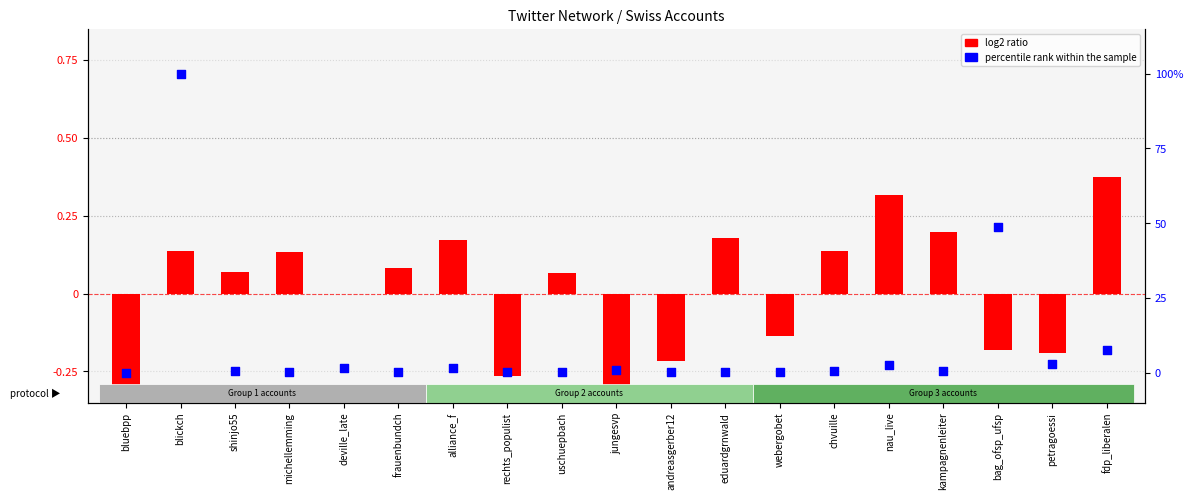

What are all the series names shown in the legend?

log2 ratio, percentile rank within the sample